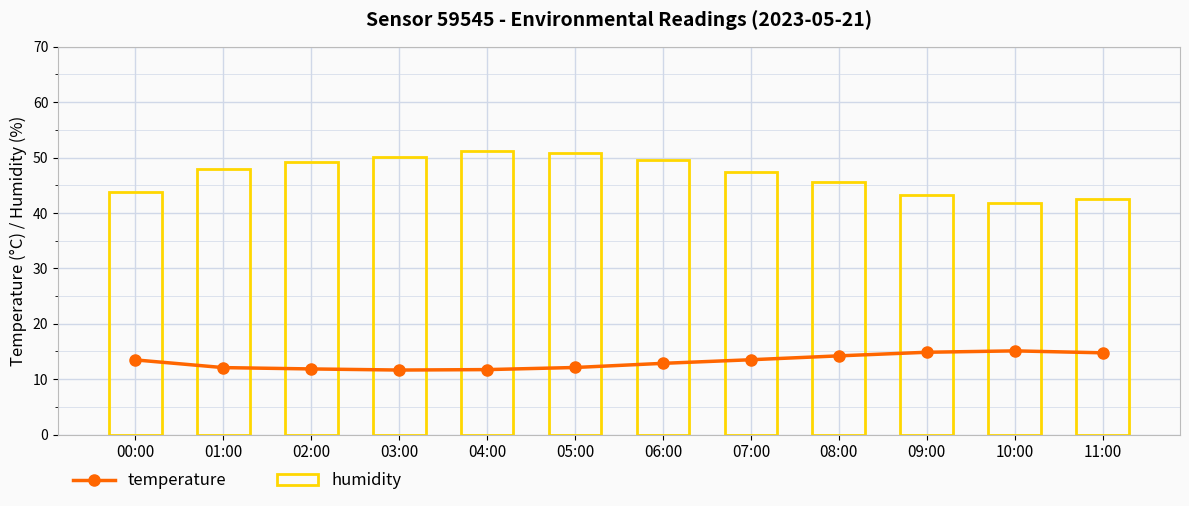

The value of humidity at 03:00 is 50.1. True or false?

True